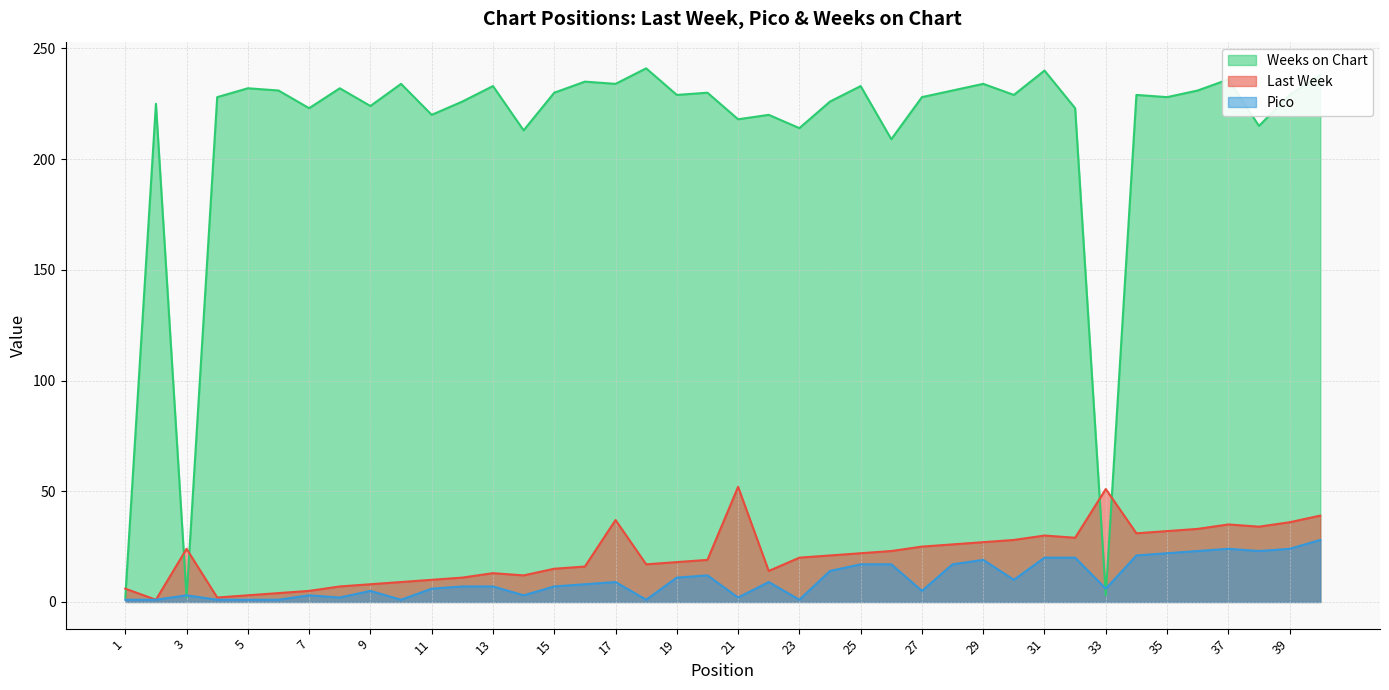

Does the chart have visible grid lines?

Yes